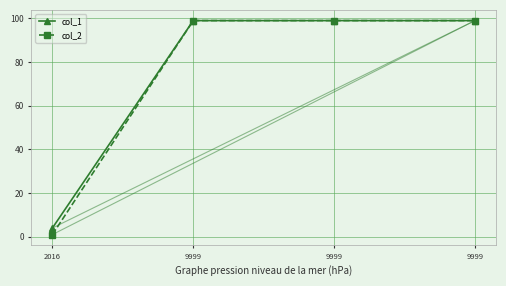

True or false: col_2 and col_1 intersect in this chart.

False